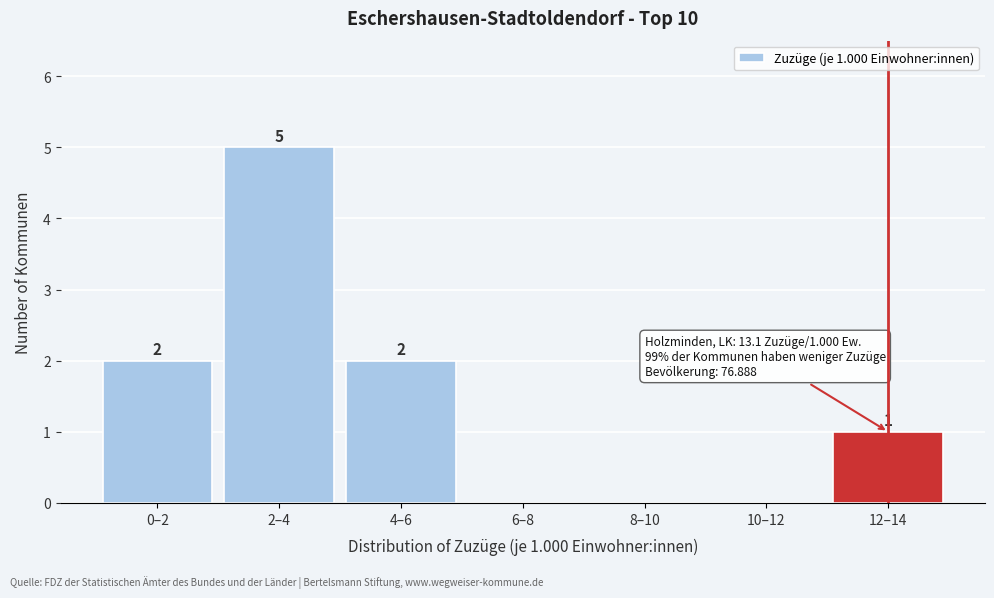

Reading left to right, extract all data points from this chart.

0–2=2	2–4=5	4–6=2	6–8=0	8–10=0	10–12=0	12–14=1